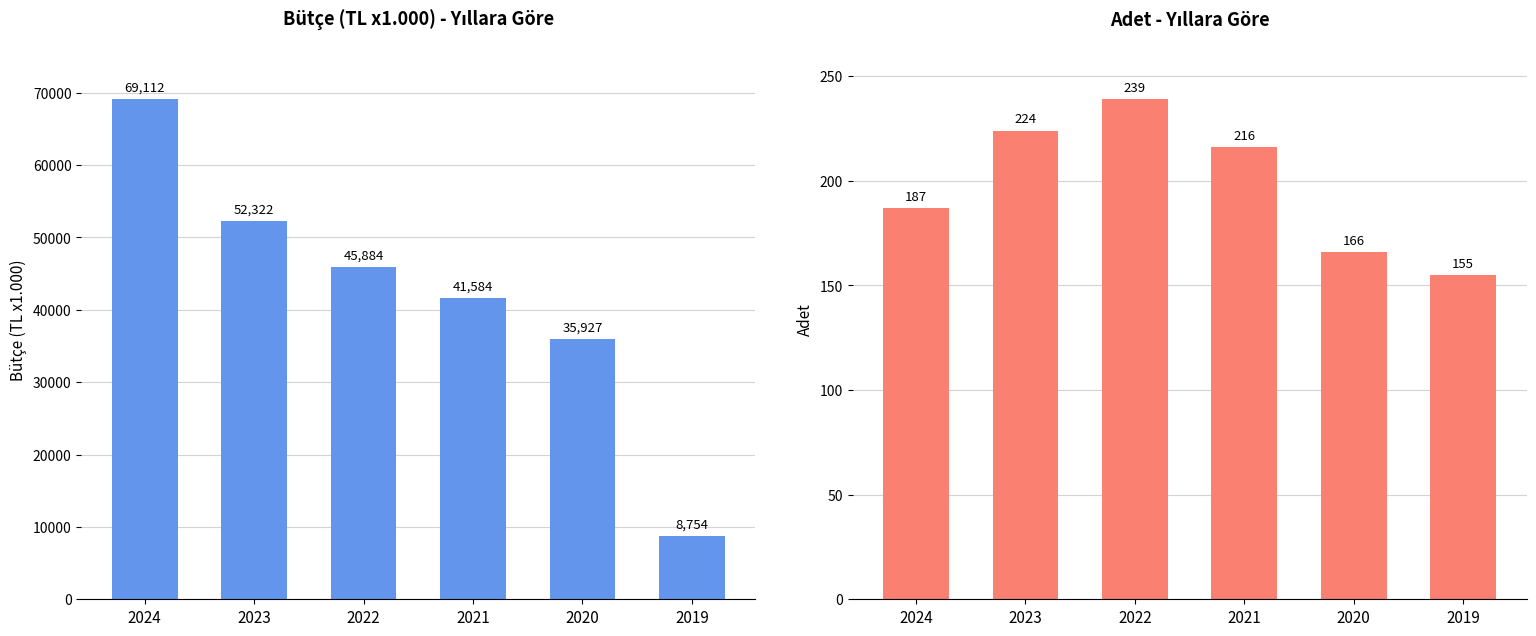

Rank the series at 2021 from lowest to highest value.

Adet, Bütçe (TL) x1.000